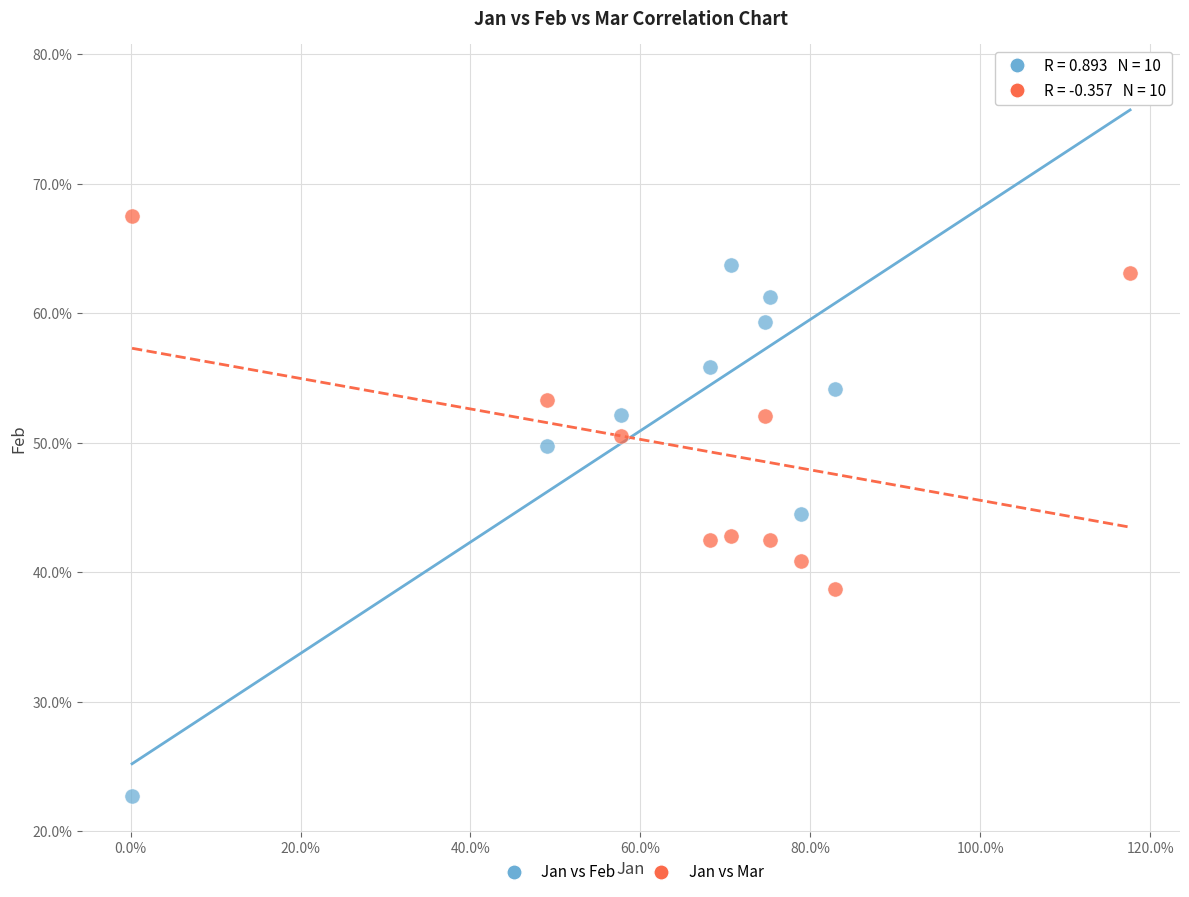

What are all the series names shown in the legend?

Jan vs Feb, Jan vs Mar